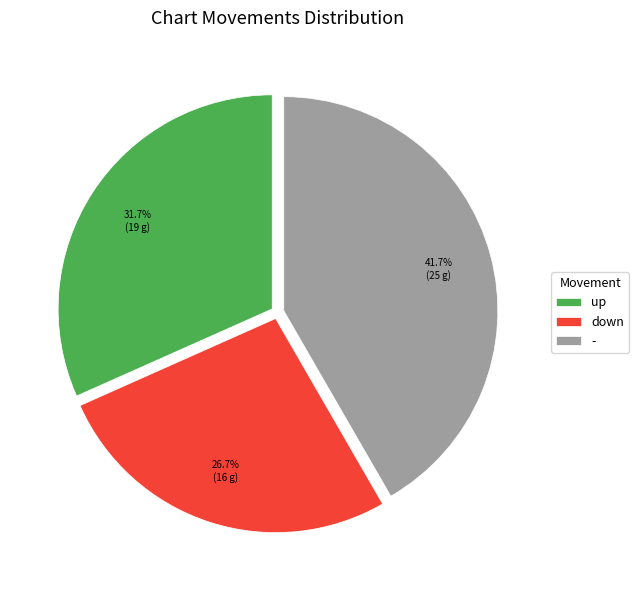

Rank the categories by value from lowest to highest.

down, up, -